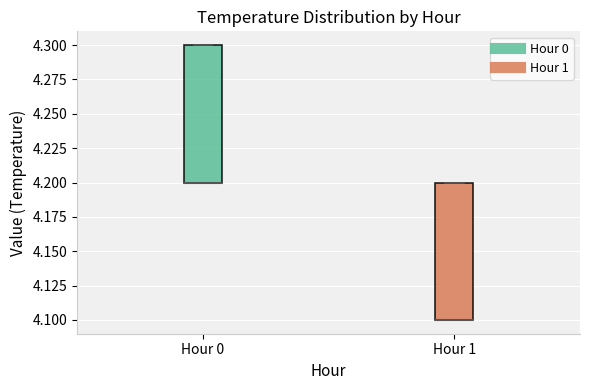

Reading left to right, read every box against the y-axis: the position of its median line, the range the box covers, and the ends of its whiskers. The values are not printed on the chart, so give them approximately, as read against the axis.

Hour 0: median 4.2 (drawn on the box's lower edge), box 4.2 to 4.3, whiskers 4.2 to 4.3
Hour 1: median 4.1 (drawn on the box's lower edge), box 4.1 to 4.2, whiskers 4.1 to 4.2